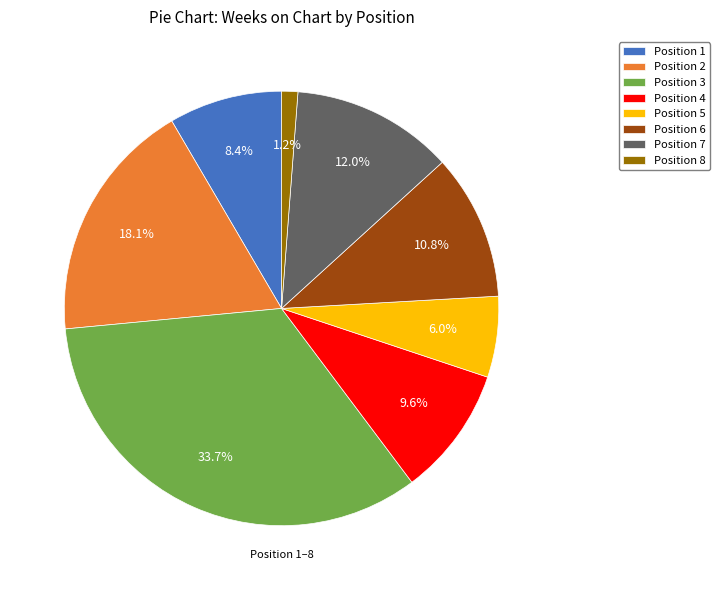

Approximately how many times larger is the value at Position 6 compared to Position 7?

0.9